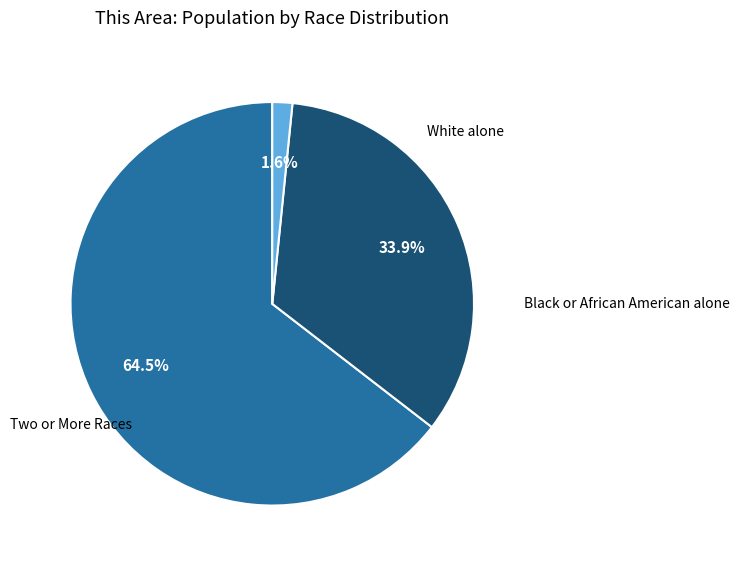

Is there any slice that represents more than half of the pie?

Yes